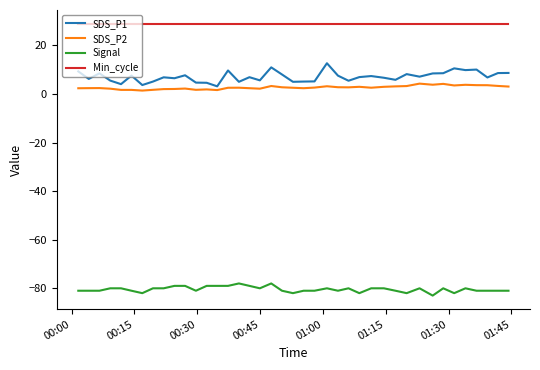

List the series in order of their peak value, highest first.

Min_cycle, SDS_P1, SDS_P2, Signal